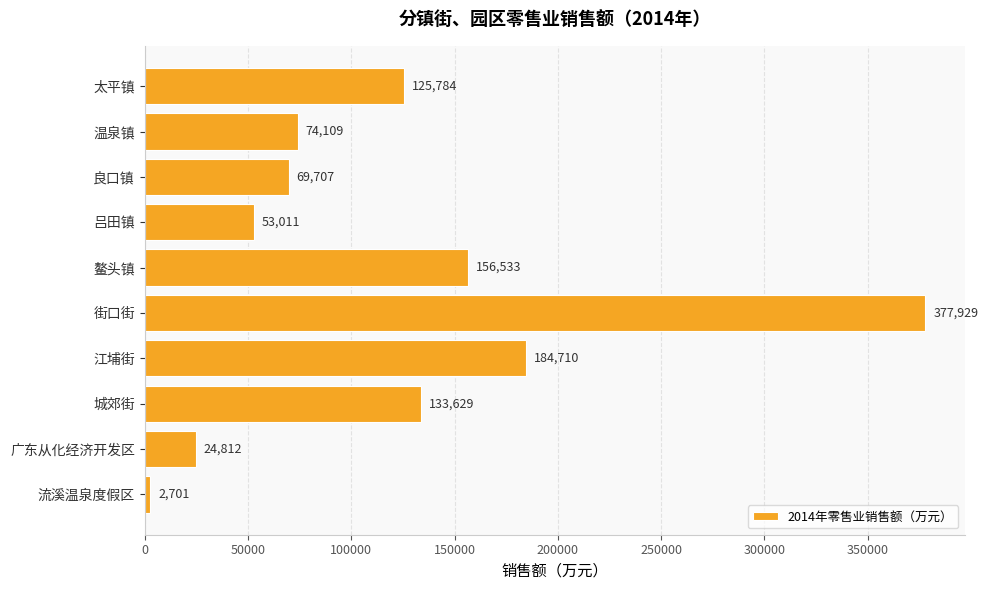

What is the sum of all values?

1202925